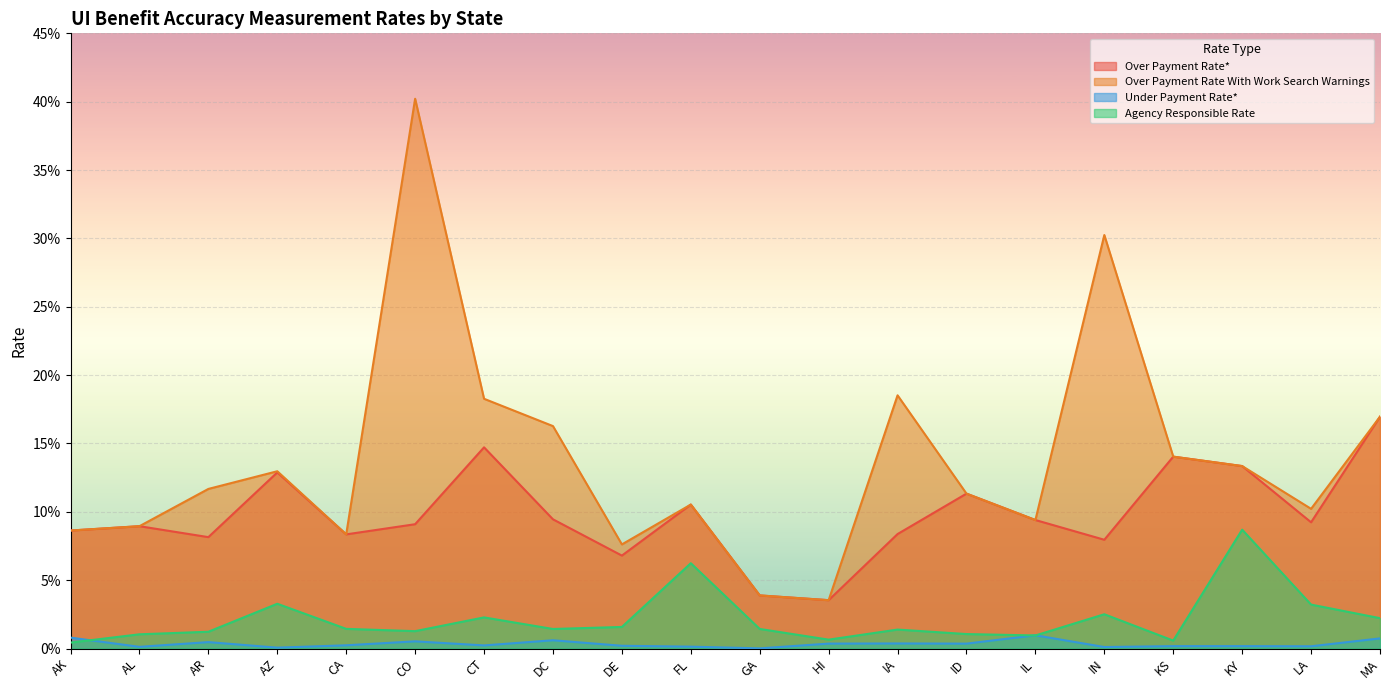

The value of Over Payment Rate With Work Search Warnings at CT is 0.2. True or false?

True